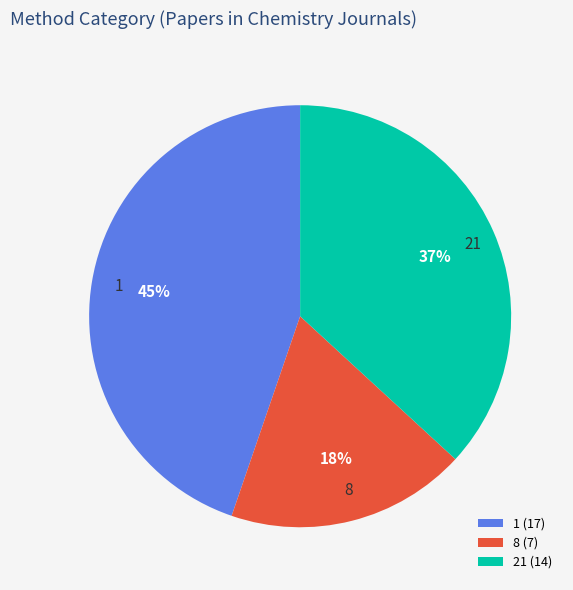

To the nearest percent, what is the combined percentage of 21 and 8?

55%